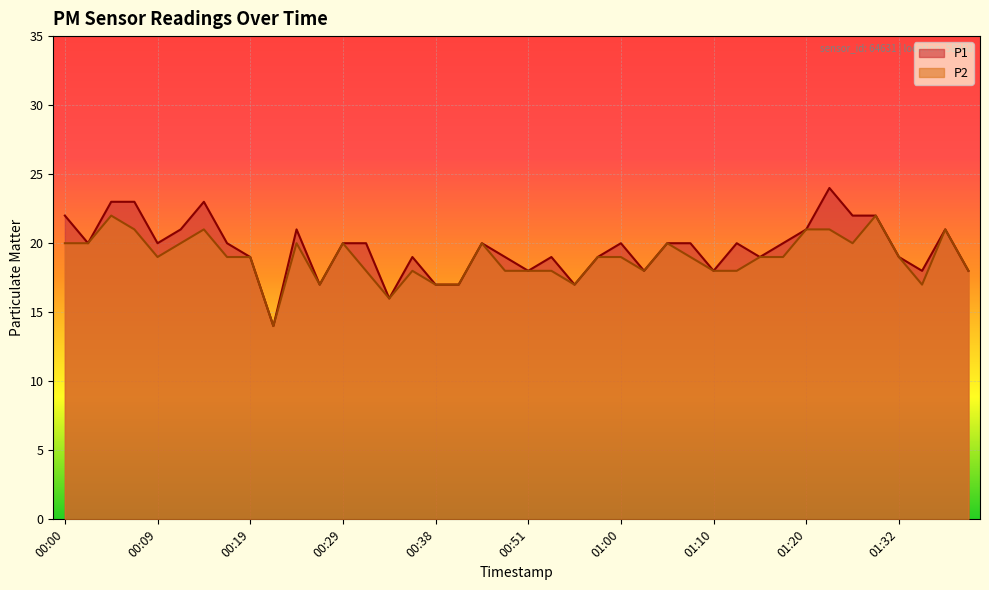

List the labels in order of P1 value, largest first.

01:24, 00:04, 00:07, 00:14, 00:00, 01:27, 01:29, 00:12, 00:24, 01:20, 01:37, 00:02, 00:09, 00:17, 00:29, 00:31, 00:46, 01:00, 01:05, 01:07, 01:12, 01:17, 00:19, 00:36, 00:48, 00:53, 00:58, 01:15, 01:32, 00:51, 01:03, 01:10, 01:34, 01:39, 00:26, 00:38, 00:41, 00:55, 00:34, 00:21